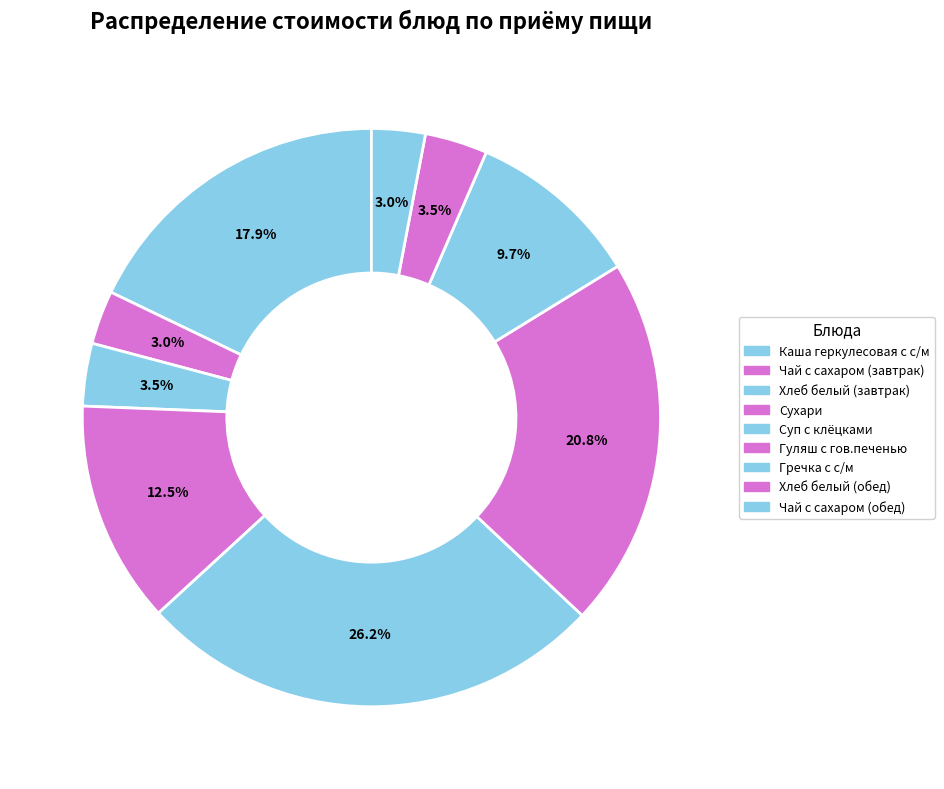

Which category has the smallest portion of the pie?

Чай с сахаром (завтрак)